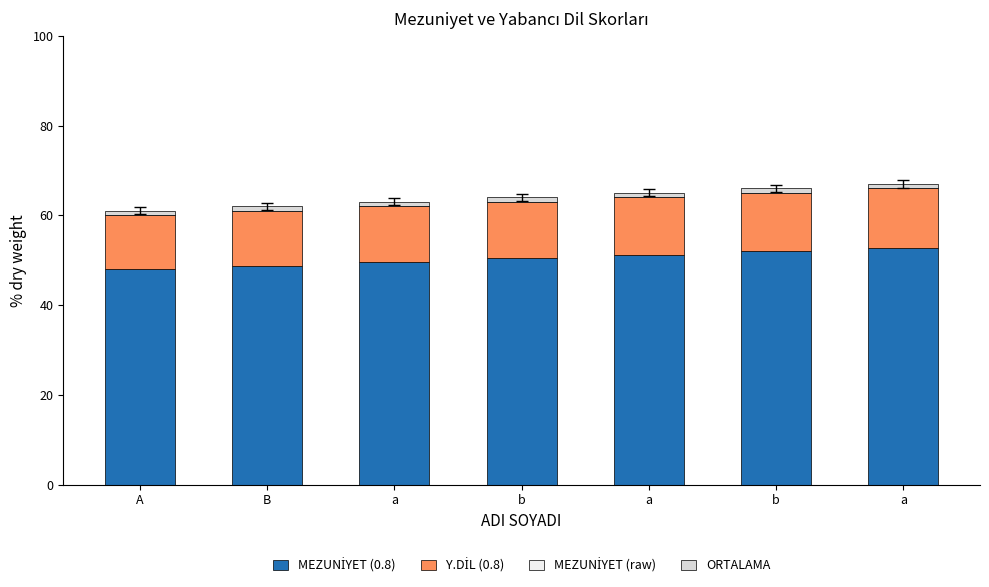

How many distinct data groups are displayed?

3